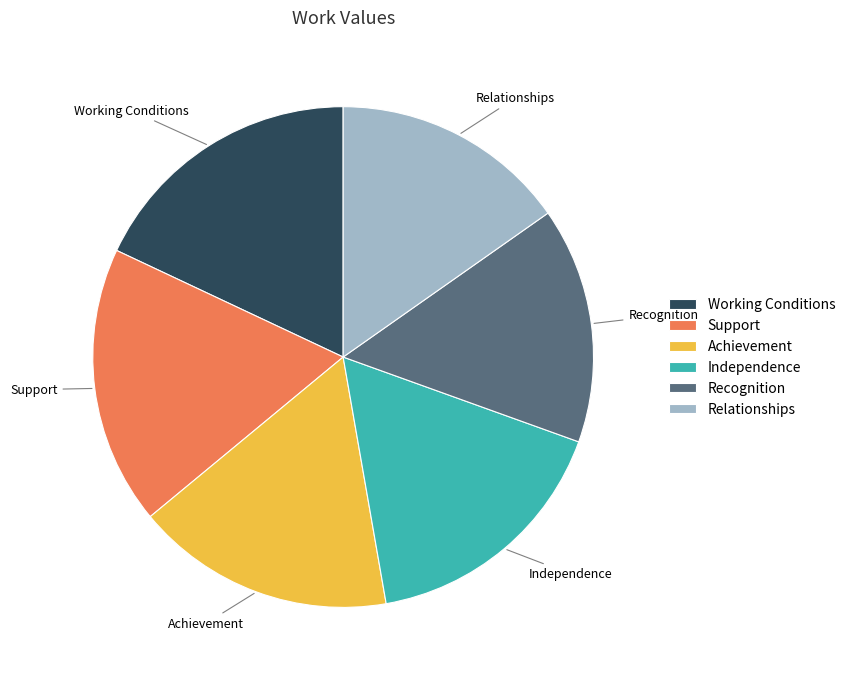

Is there any slice that represents more than half of the pie?

No